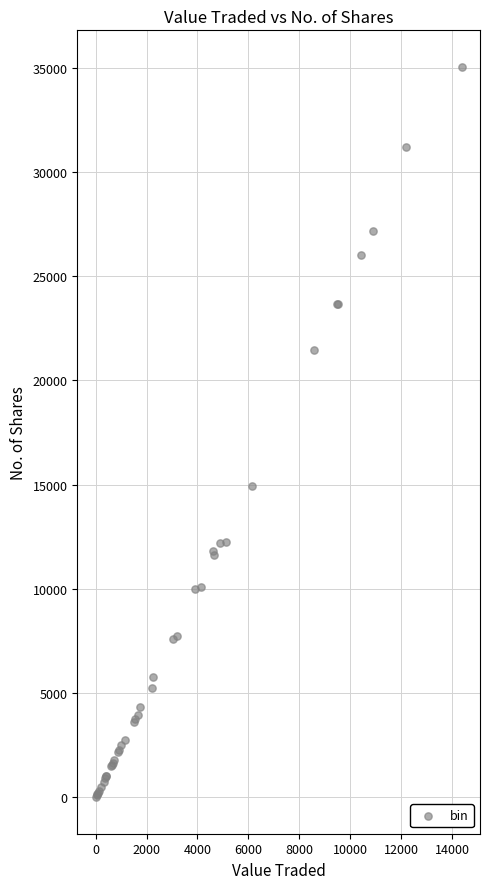

What Y value in the scatter plot is closest to 17521?

14920